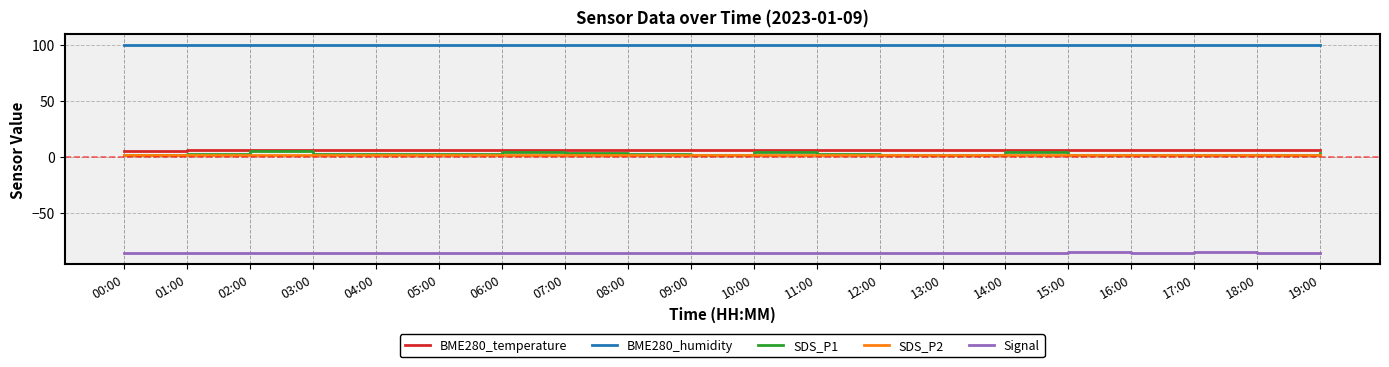

True or false: BME280_humidity and BME280_temperature cross at least once.

False